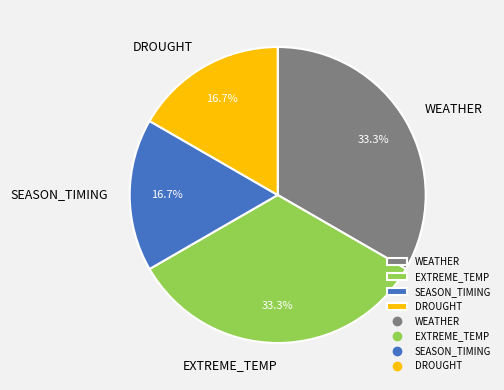

What is the total percentage of WEATHER and DROUGHT?

50.0%